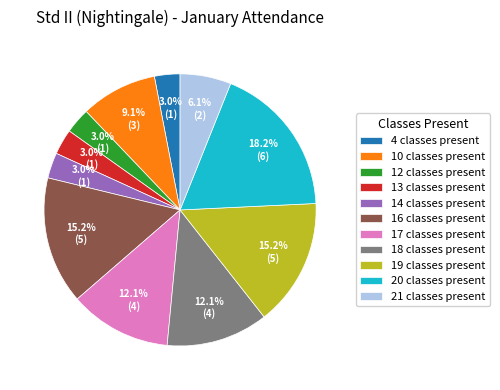

Which category has the biggest portion of the pie?

20 classes present